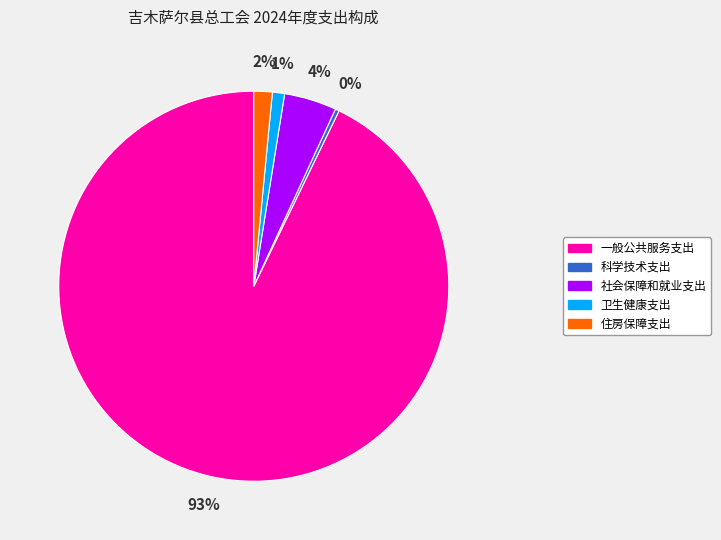

Is it true that 科学技术支出 is 7% of the pie?

False